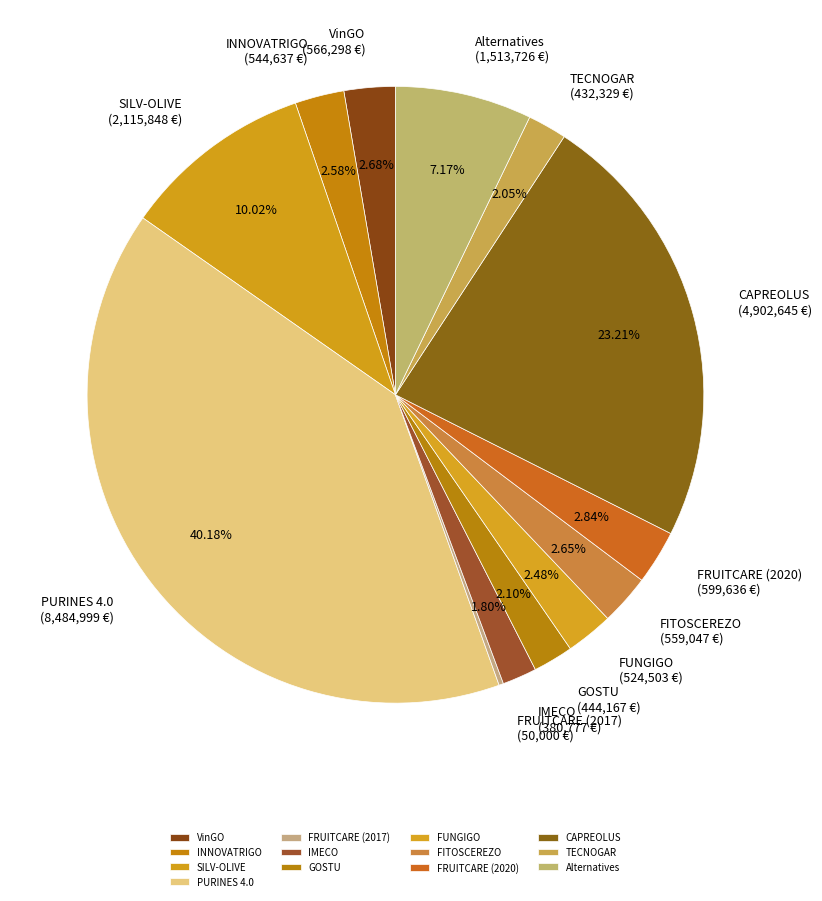

Is there a majority slice in this chart?

No